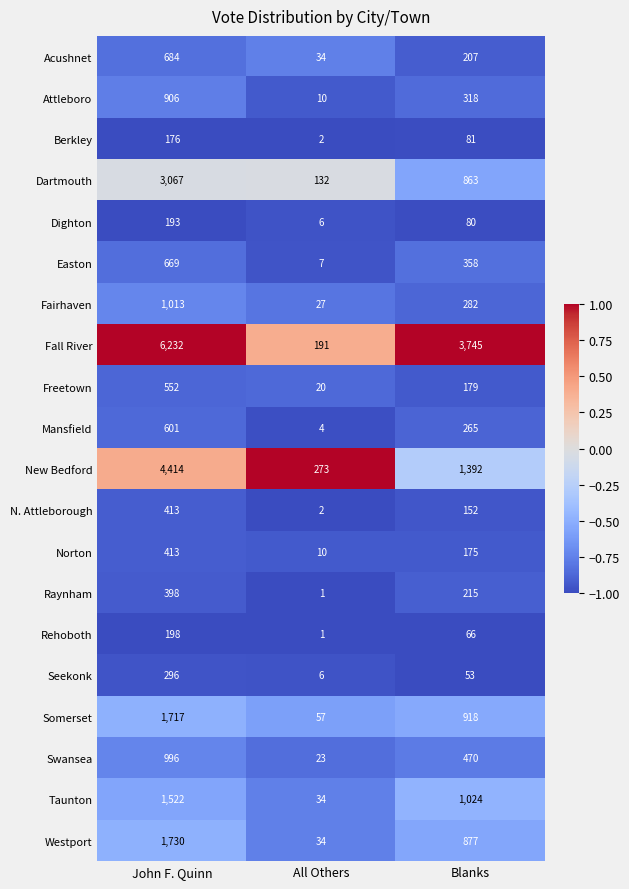

Is it true that Berkley equals 49 at John F. Quinn?

False